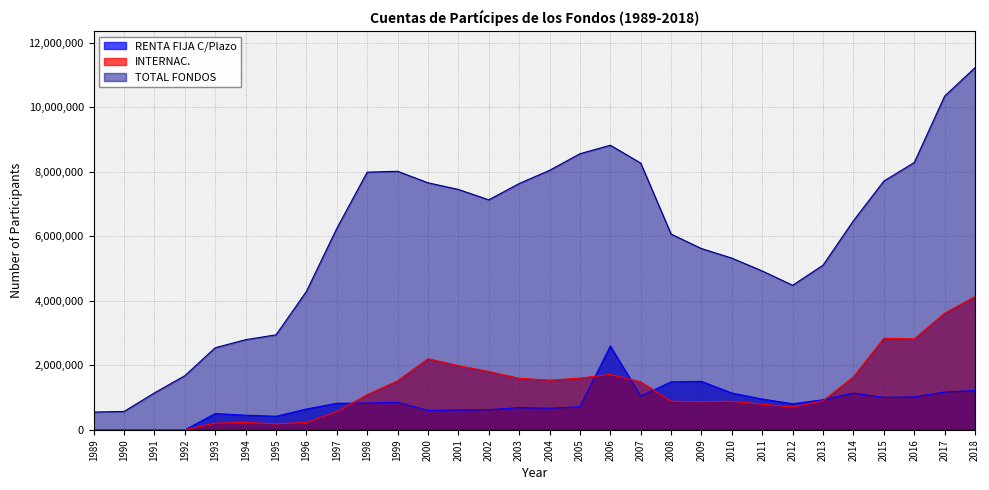

At which label is INTERNAC. closest to 2064332?

2001